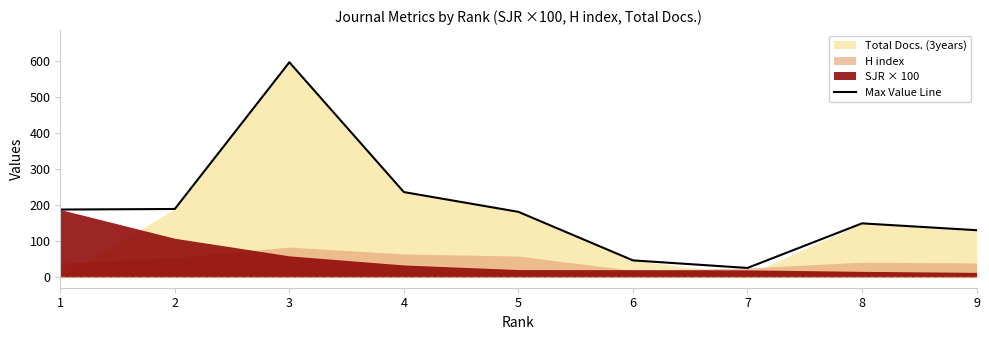

How many lines are shown in the chart?

1